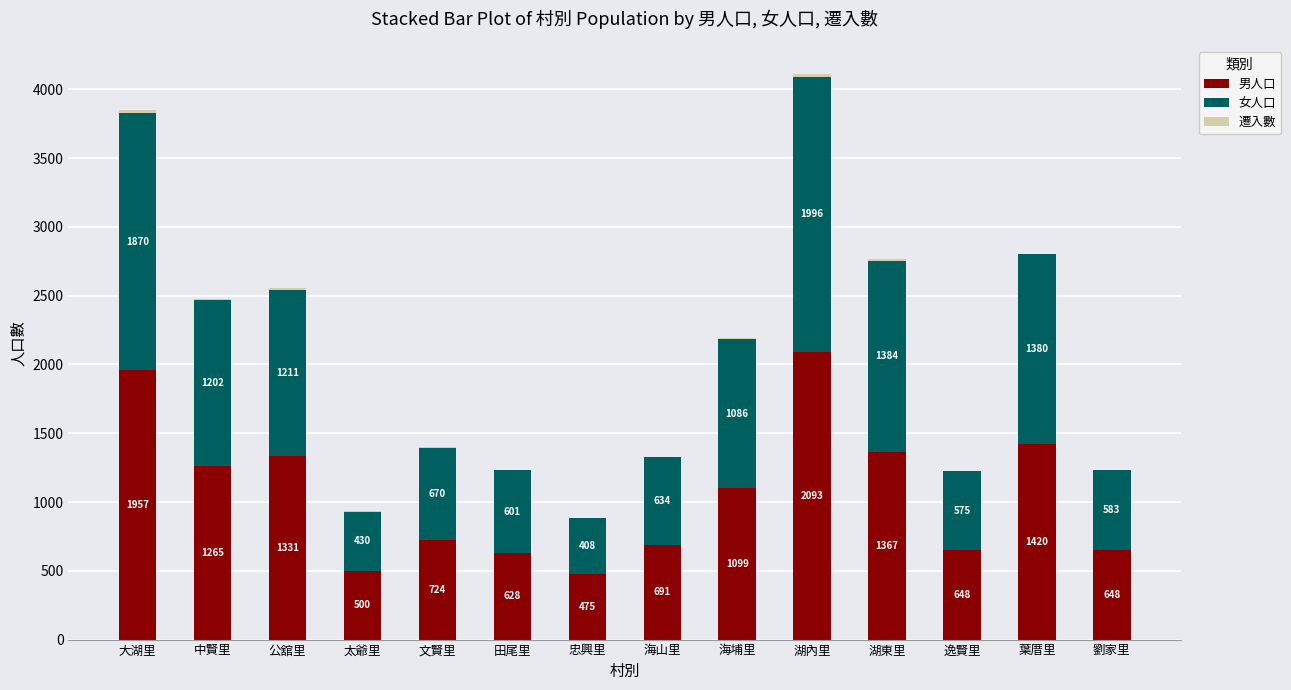

What is the sum of all 男人口 values?

14846